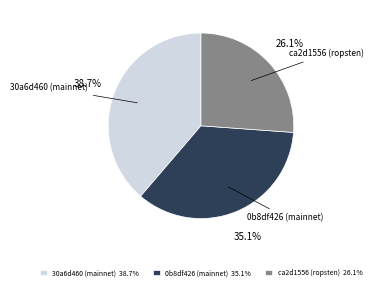

How many slices are in this pie chart?

3